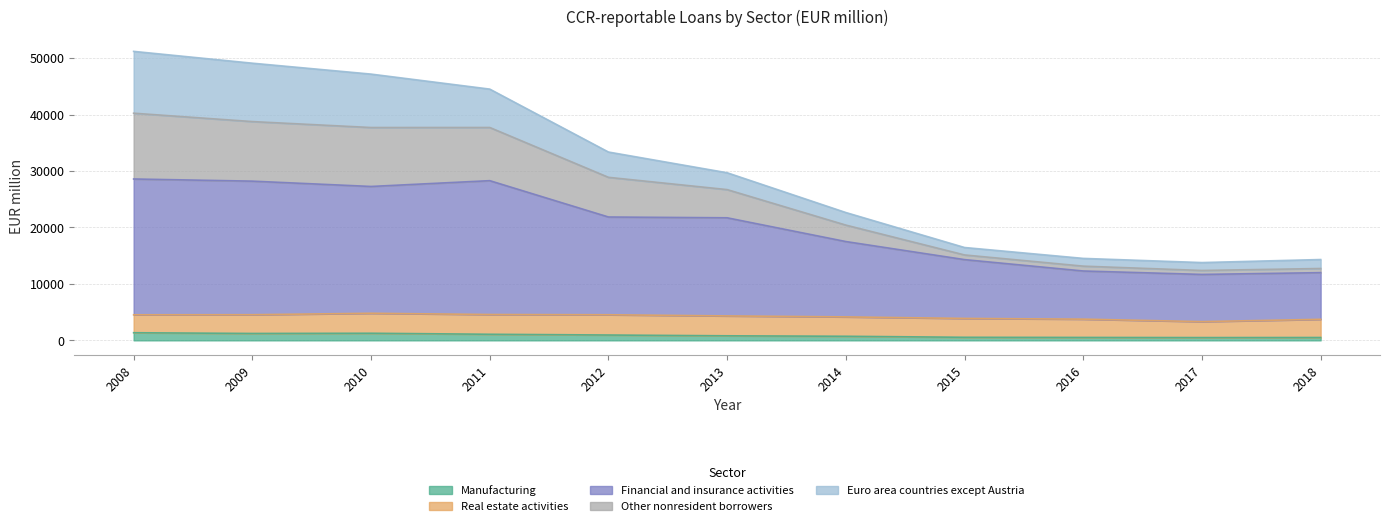

At which label does Total first exceed 26706?

2008